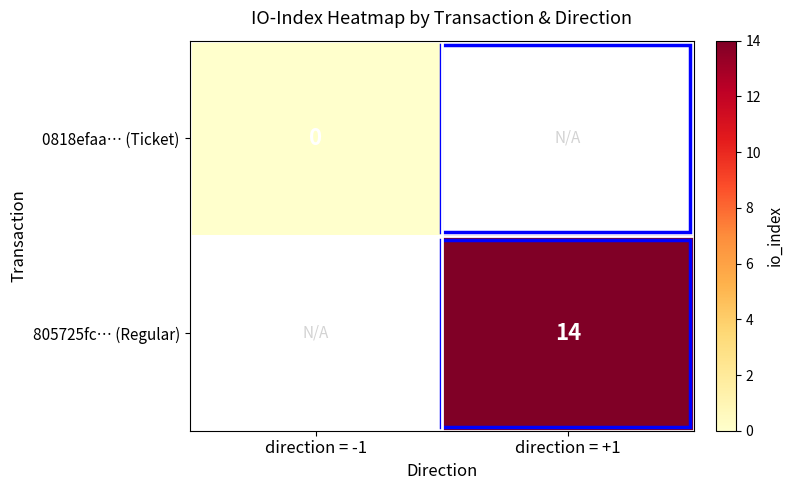

The 805725fc… (Regular) series shows 14 at direction = +1. True or false?

True